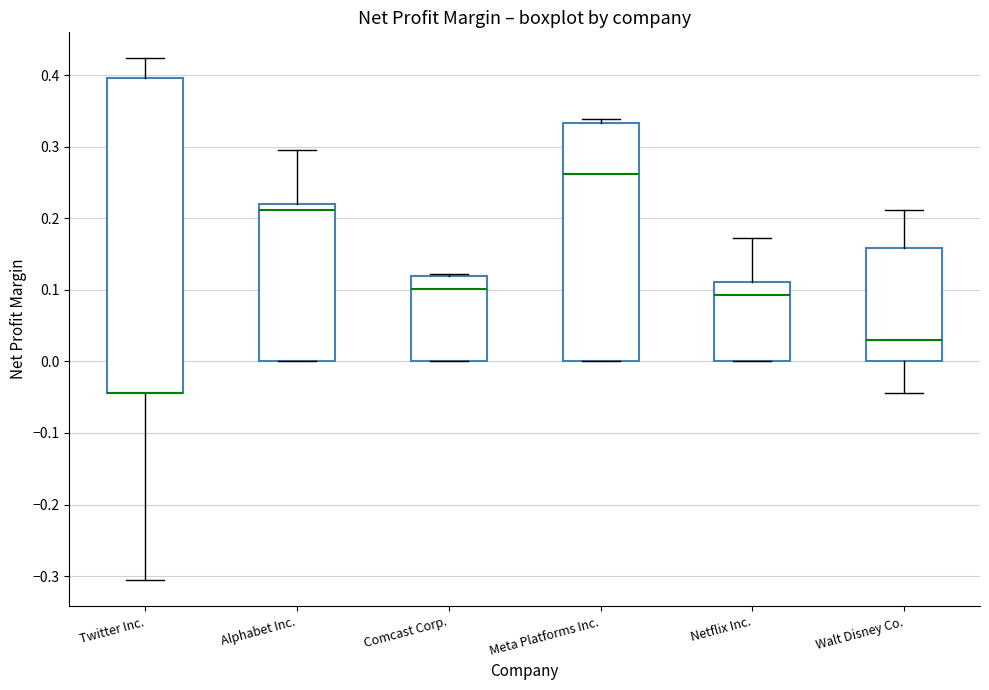

Reading left to right, read every box against the y-axis: the position of its median line, the range the box covers, and the ends of its whiskers. The values are not printed on the chart, so give them approximately, as read against the axis.

Twitter Inc.: median -0.04 (drawn on the box's lower edge), box -0.04 to 0.40, whiskers -0.31 to 0.42
Alphabet Inc.: median 0.21, box 0.00 to 0.22, whiskers 0.00 to 0.30
Comcast Corp.: median 0.10, box 0.00 to 0.12, whiskers 0.00 to 0.12
Meta Platforms Inc.: median 0.26, box 0.00 to 0.33, whiskers 0.00 to 0.34
Netflix Inc.: median 0.09, box 0.00 to 0.11, whiskers 0.00 to 0.17
Walt Disney Co.: median 0.03, box 0.00 to 0.16, whiskers -0.04 to 0.21